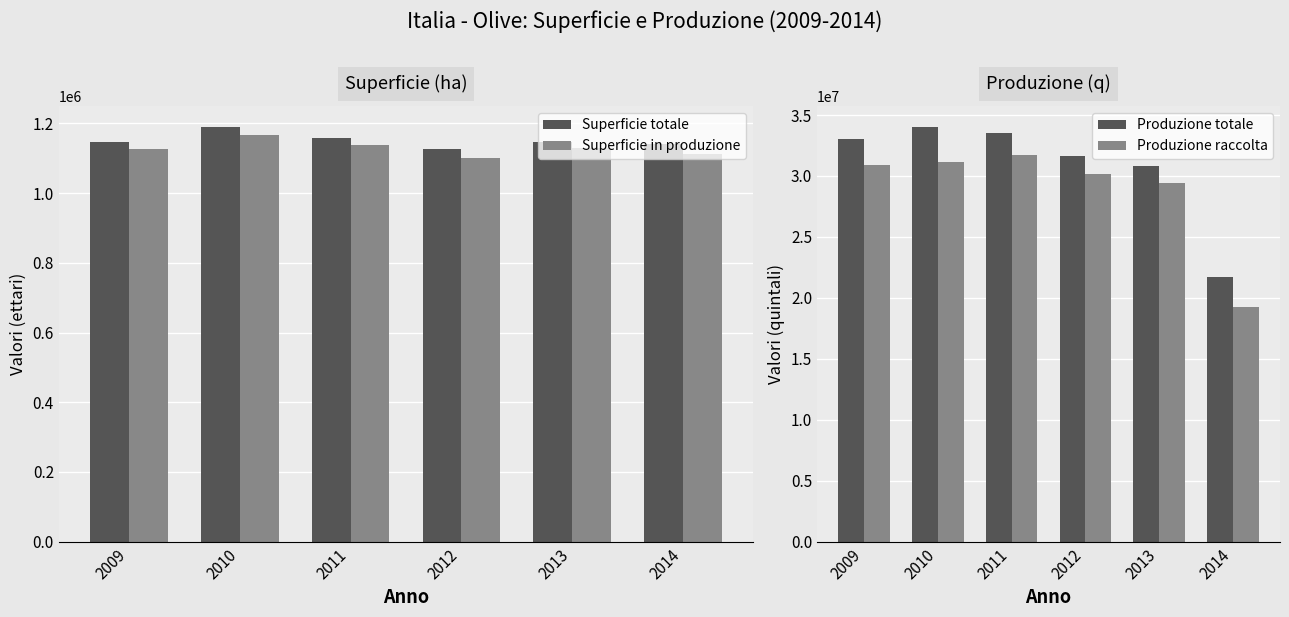

Rank the categories by Superficie in produzione value from lowest to highest.

2012, 2014, 2009, 2013, 2011, 2010